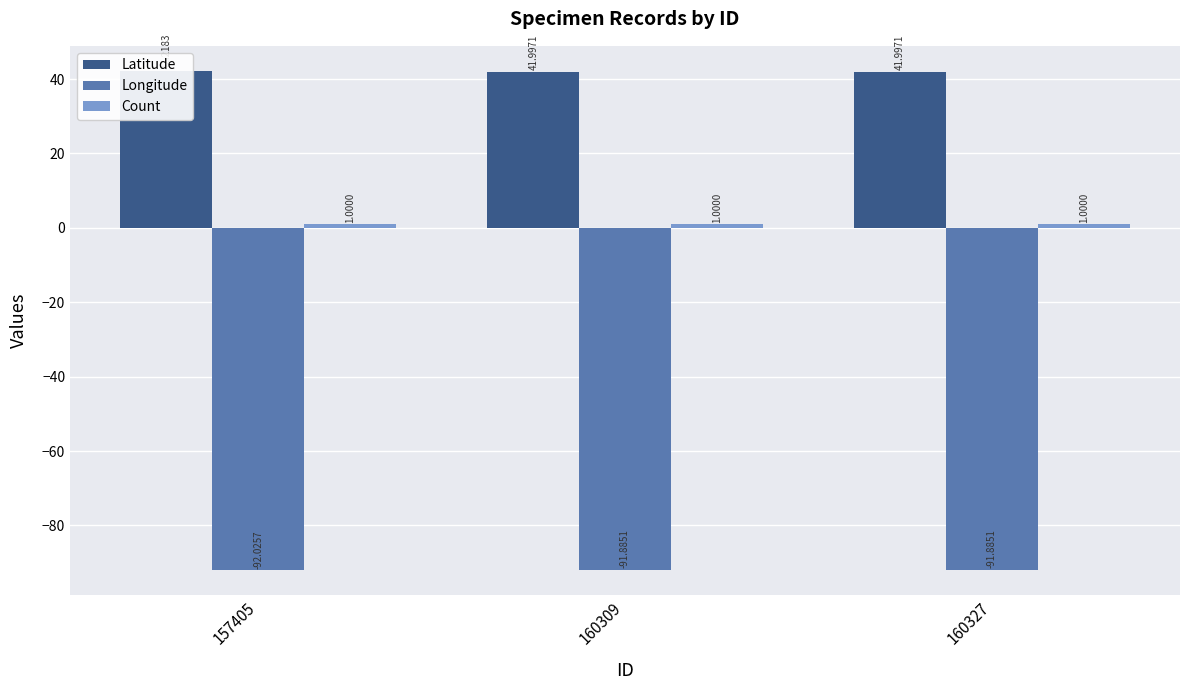

What is the value of the Latitude bar at the 3rd from the left?

42.0